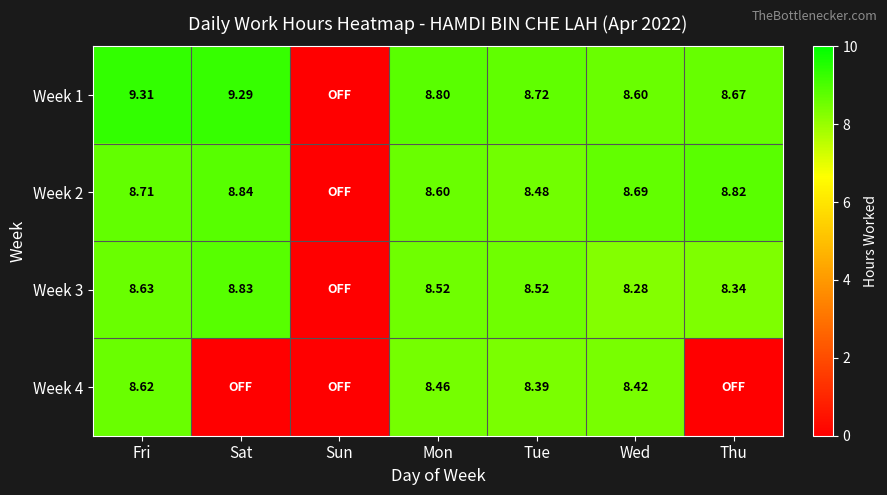

Is the value of Week 4 at Mon greater than the value of Week 3 at Tue?

No